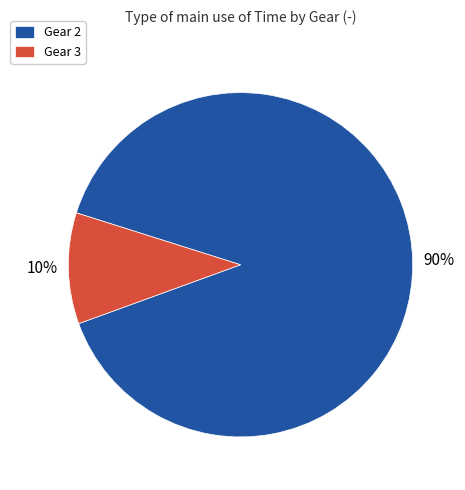

To the nearest percent, what portion does Gear 3 represent?

10%